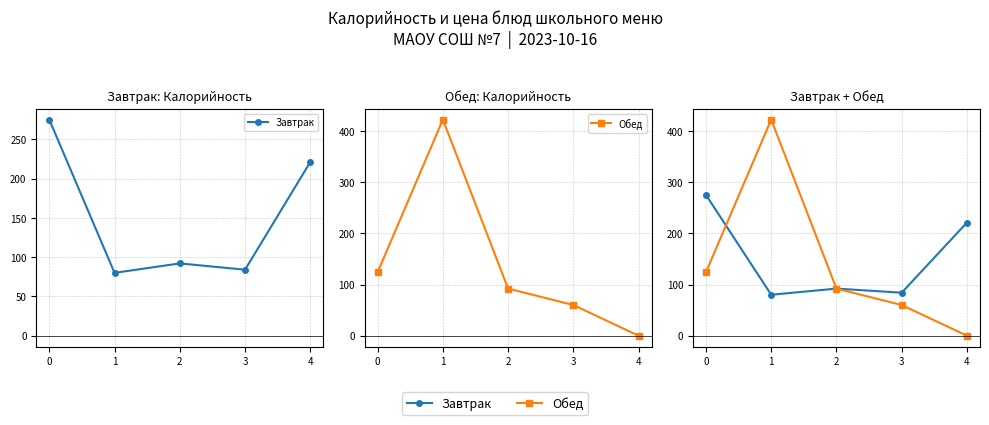

What is the difference between the second highest and minimum values in the Завтрак series?

141